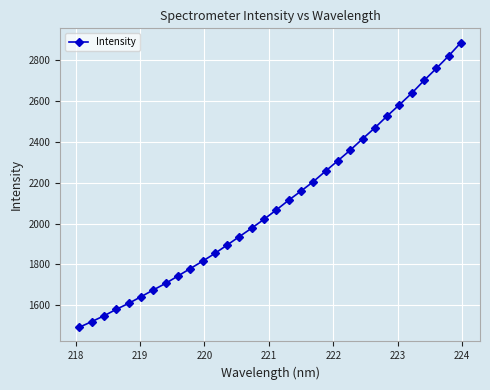

What is the value of the 20th point from the left?

2205.4